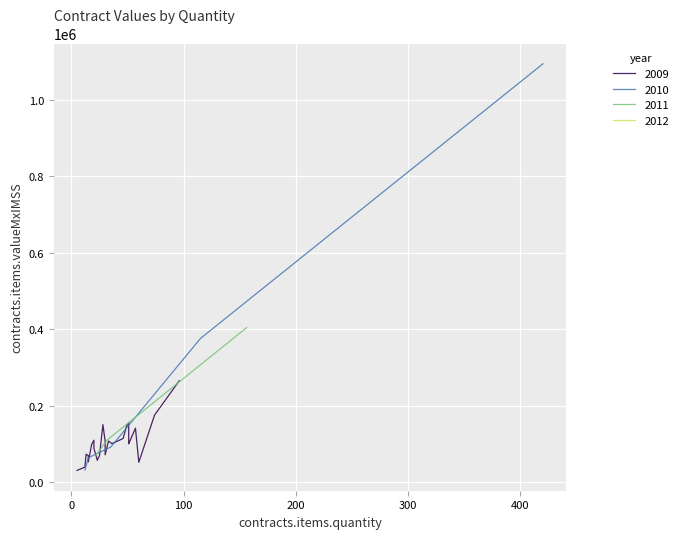

At how many categories does at least one series exceed 861786?

1